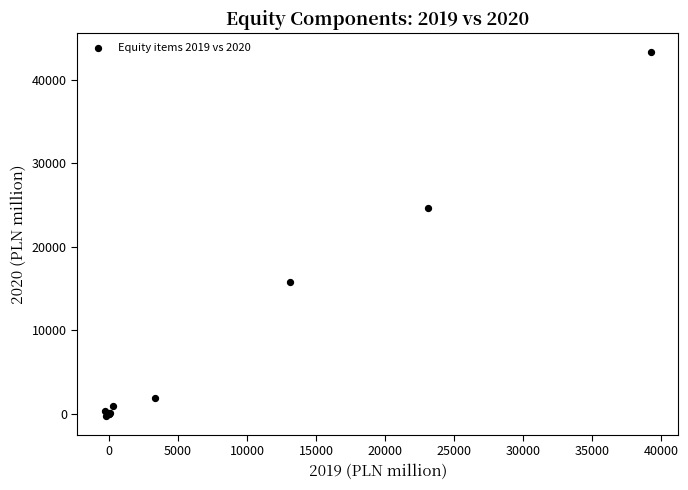

What Y value in the scatter plot is closest to 21544?

24626